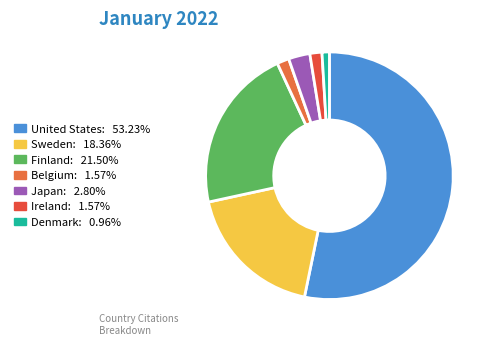

To the nearest percent, what percentage of the pie is Denmark?

1%